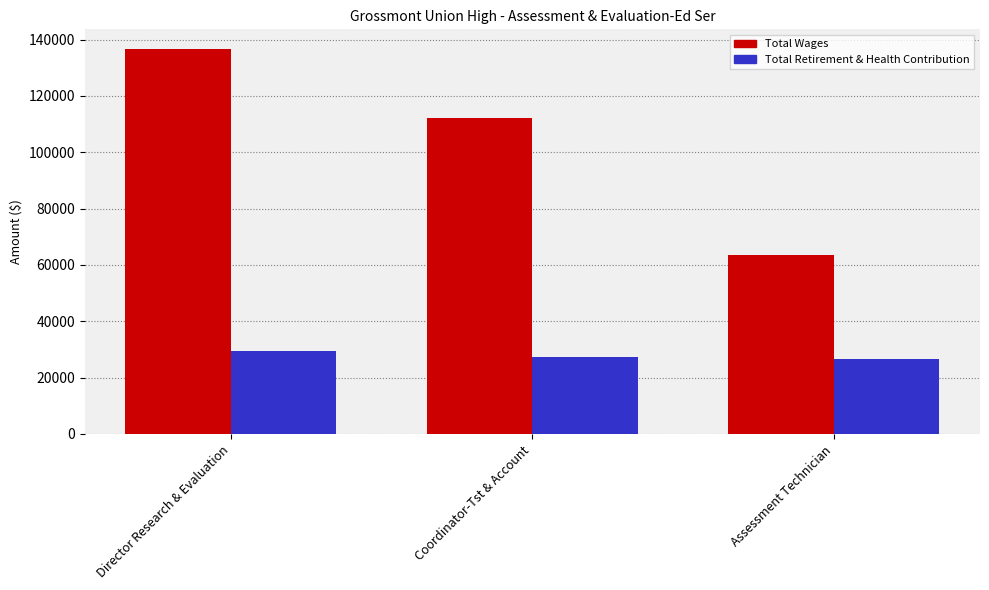

List the series in order of their peak value, lowest first.

Total Retirement & Health Contribution, Total Wages